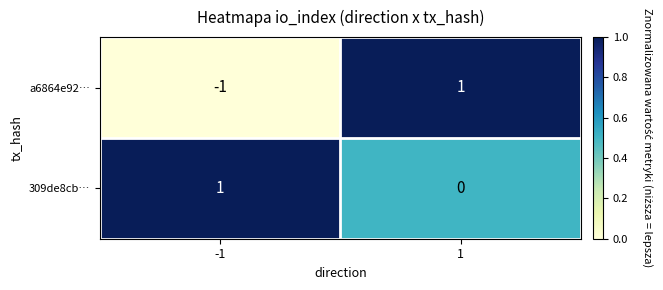

Which series changed the most between -1 and 1?

a6864e92…